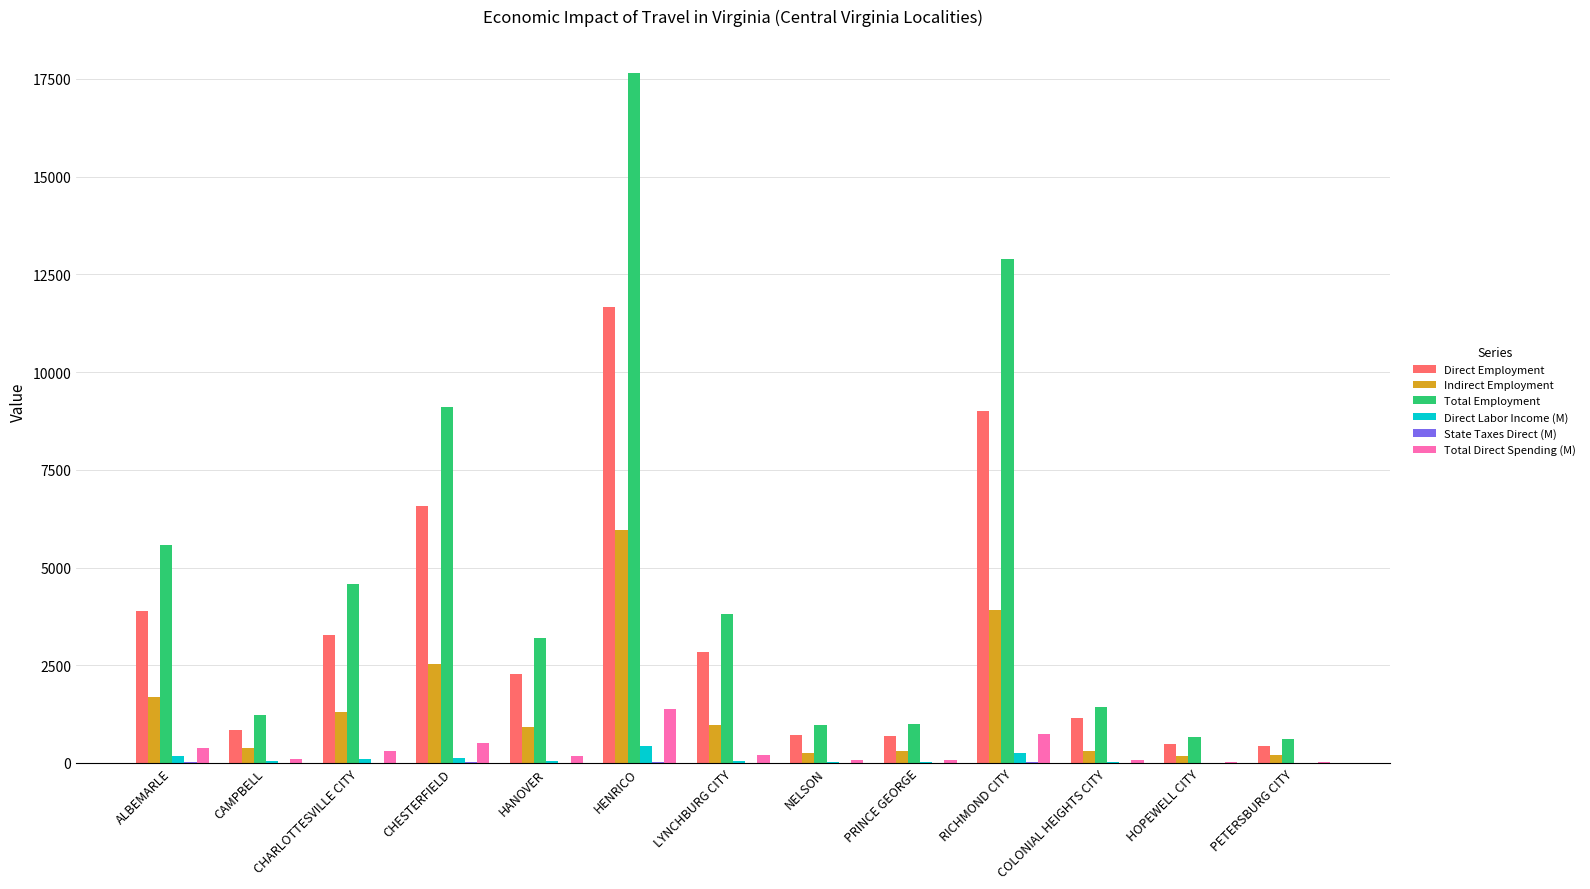

At which category does the chart reach its peak across all series?

HENRICO